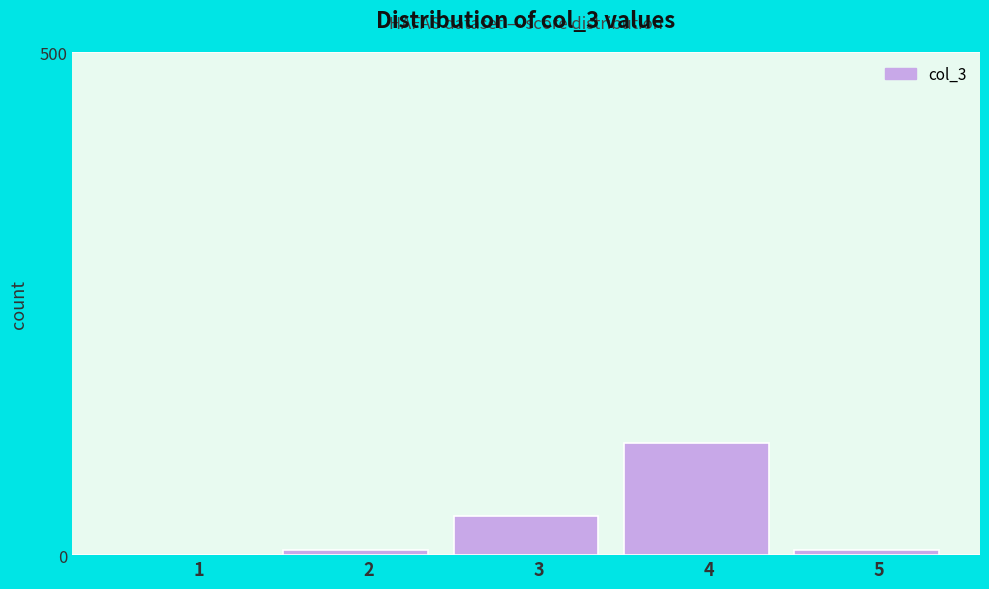

Reading left to right, list all the values displayed in this chart.

1=0	2=5	3=39	4=111	5=5